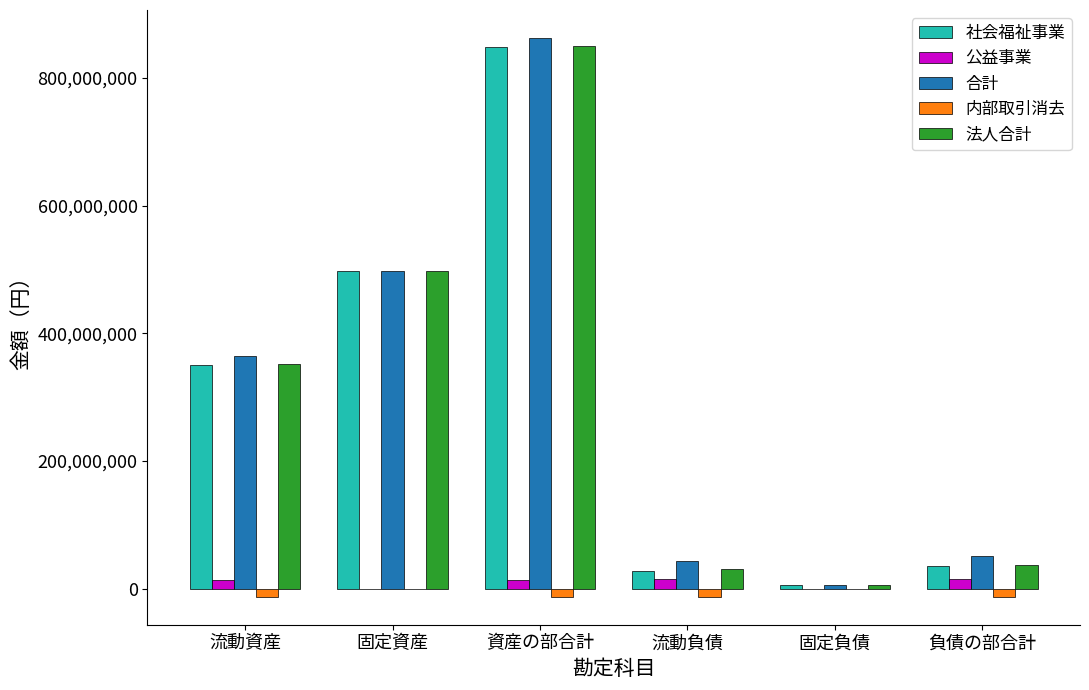

Is the value of 法人合計 at 流動負債 greater than the value of 社会福祉事業 at 資産の部合計?

No